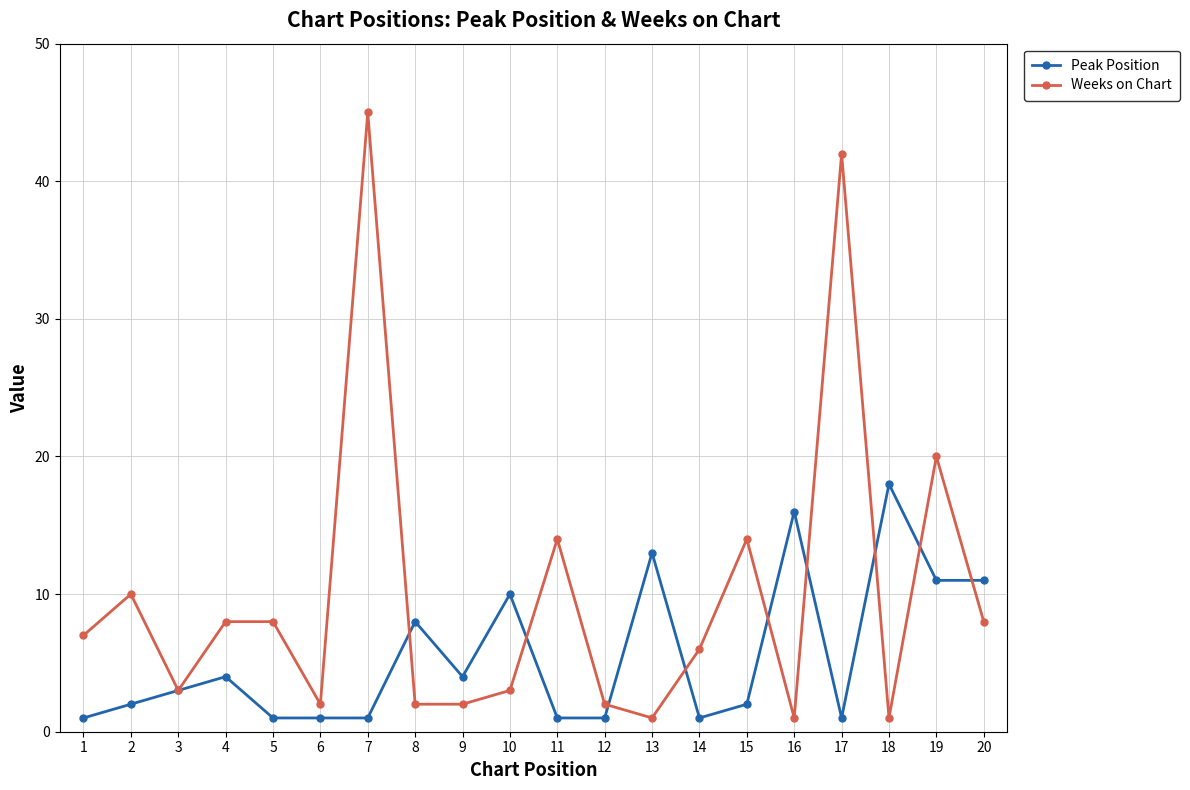

What is the total value across all series at 5?

9